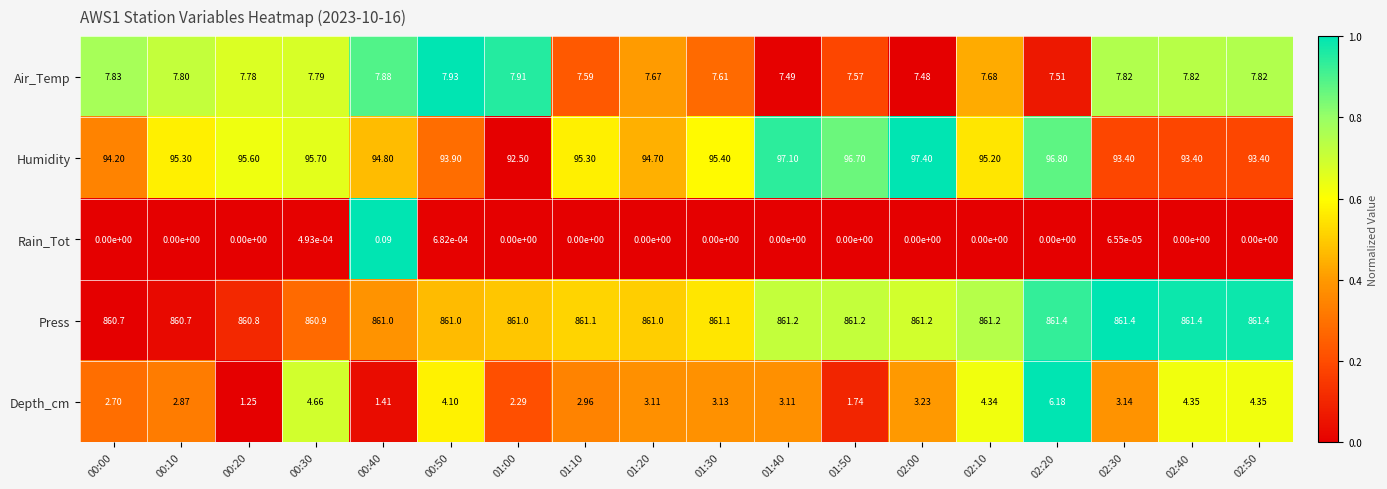

At which category is the sum across all series the highest?

02:20